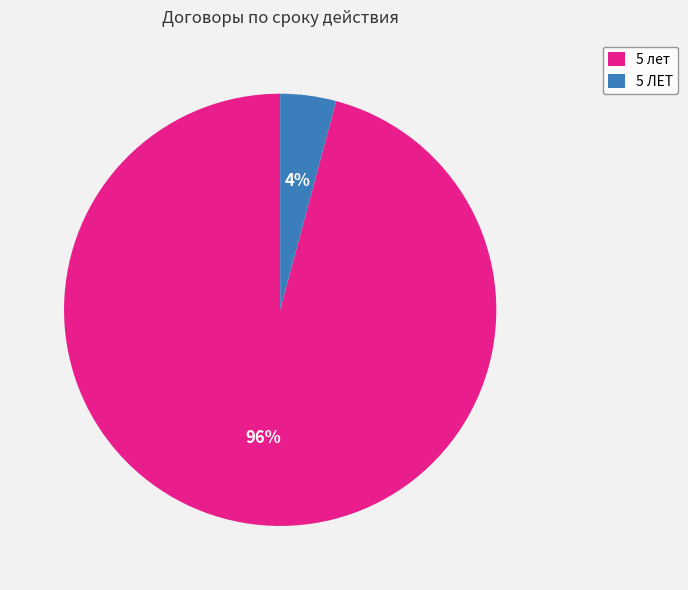

How many segments does this pie chart have?

2